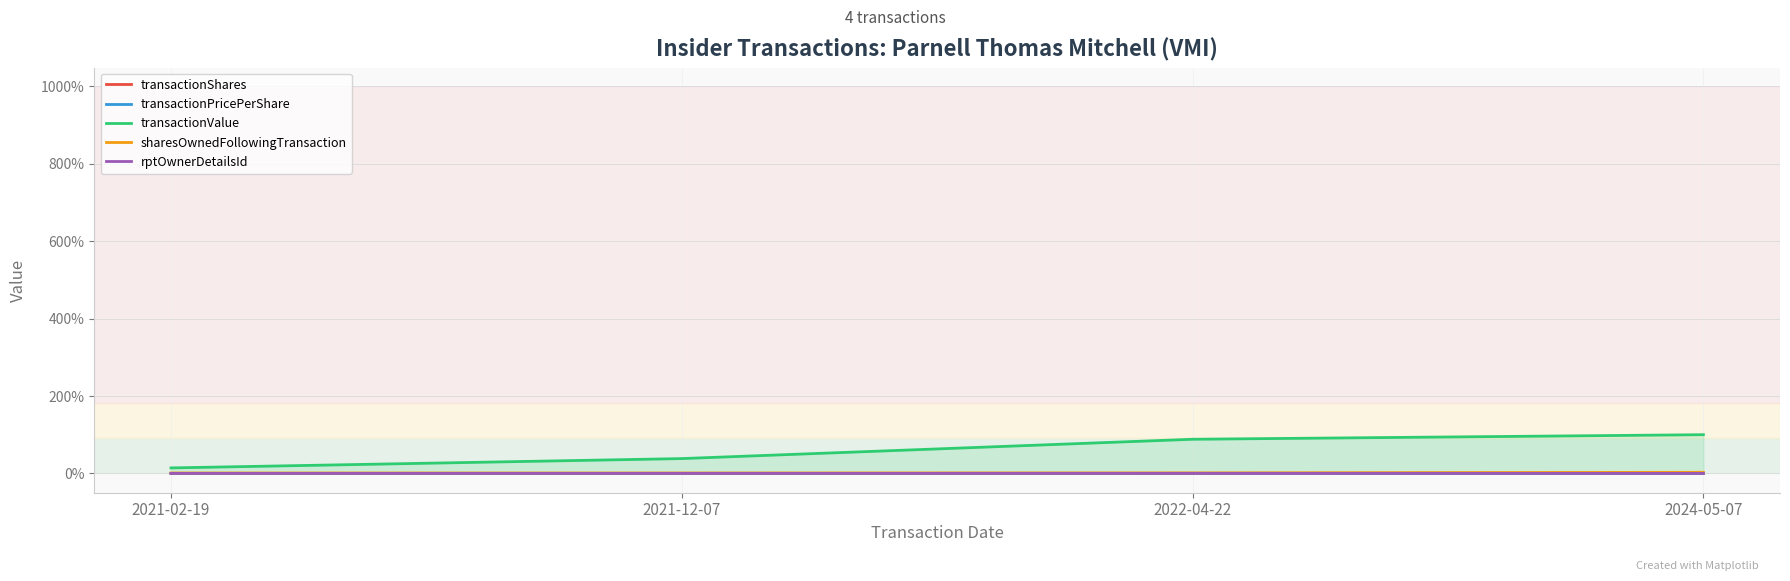

Reading left to right, what are all the values shown in this chart?

transactionShares: 0.1	0.1	0.3	0.4
transactionPricePerShare: 0.1	0.1	0.1	0.1
transactionValue: 14.2	38.3	88.2	100.0
sharesOwnedFollowingTransaction: 1.1	1.1	1.2	2.9
rptOwnerDetailsId: 0.0	0.0	0.0	0.0